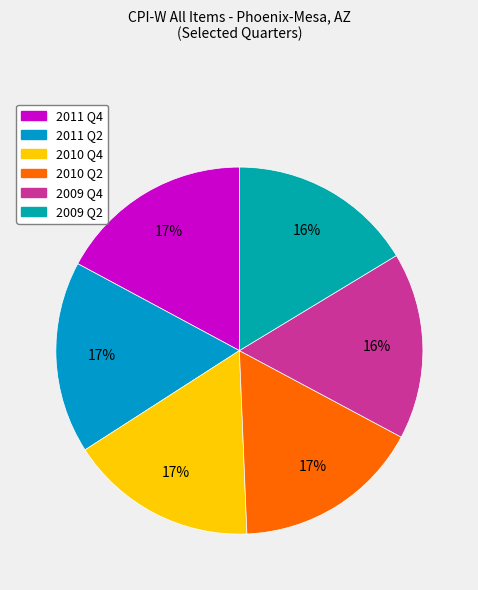

How many segments does this pie chart have?

6